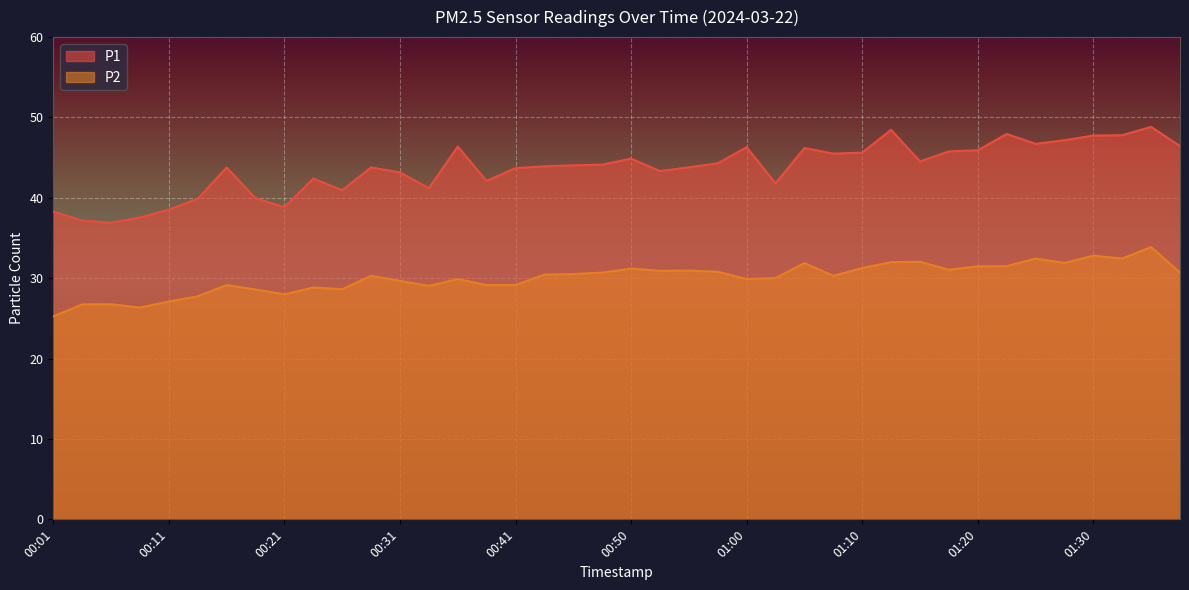

How many values in the P2 series are below 30?

17